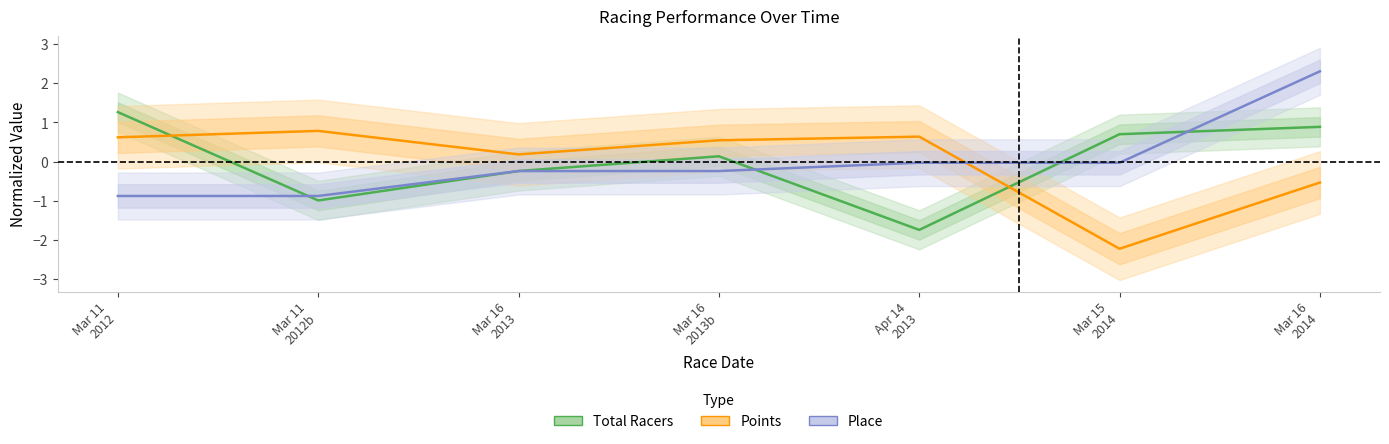

What are all the series names shown in the legend?

Total Racers, Points, Place